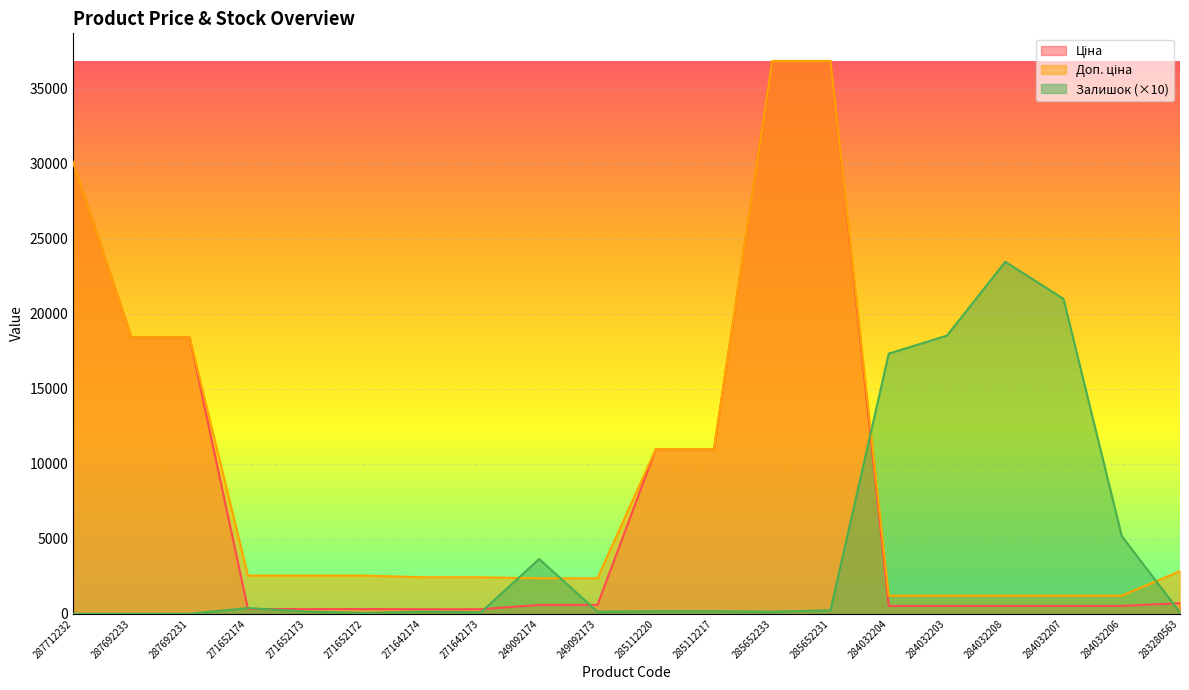

At which label does Доп. ціна first exceed 2546?

287712232